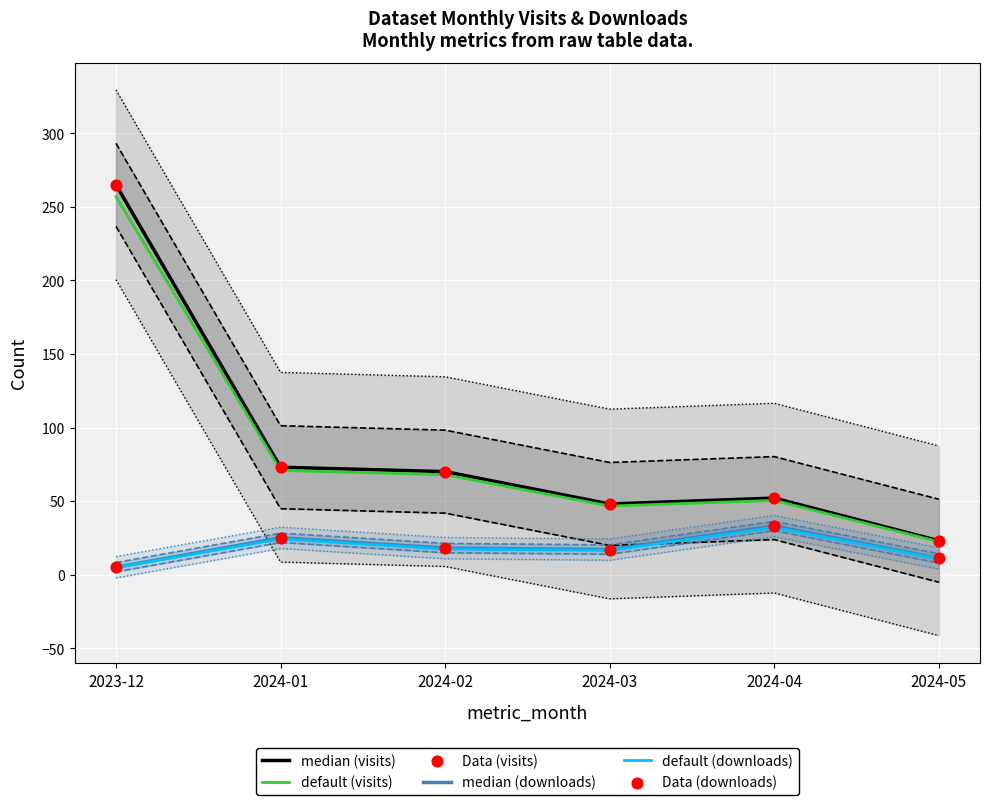

What are all the series names shown in the legend?

median (visits), default (visits), median (downloads), default (downloads), Data (visits), Data (downloads)